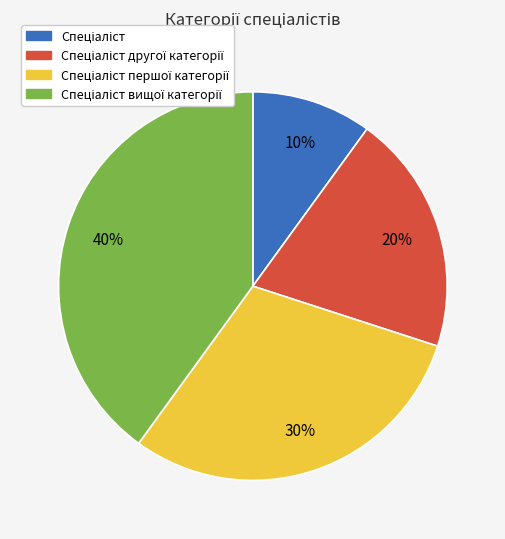

Is there any slice that represents more than half of the pie?

No